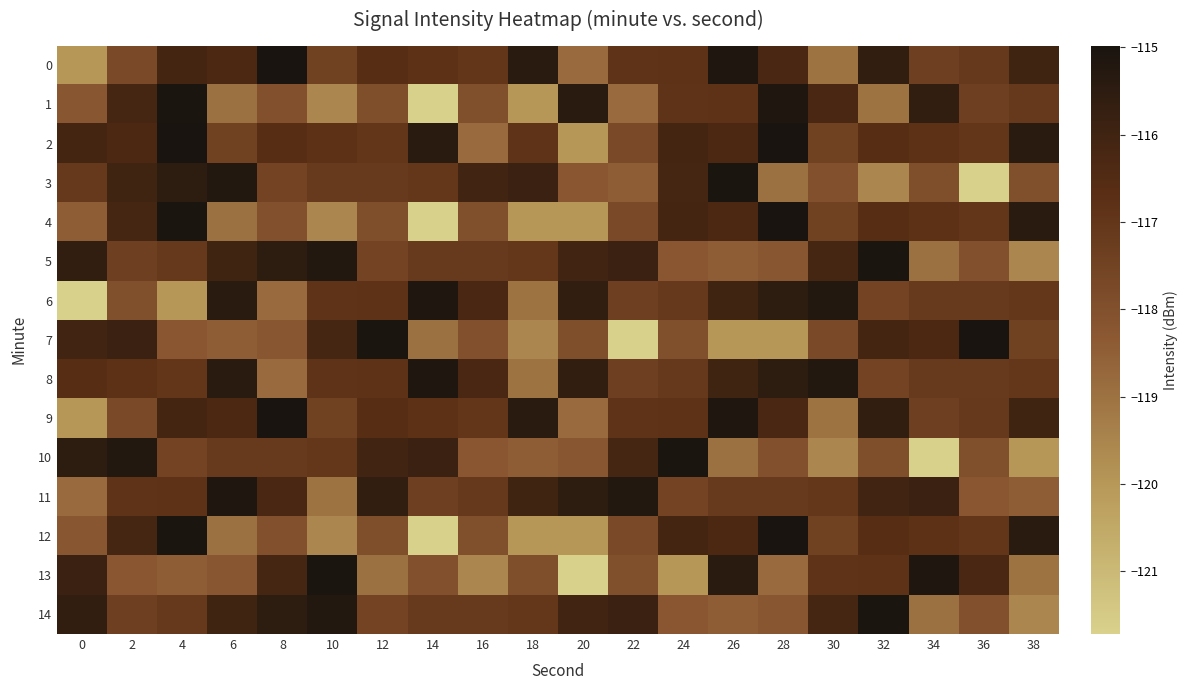

What is the spread (max minus min) of values at 30?

4.3